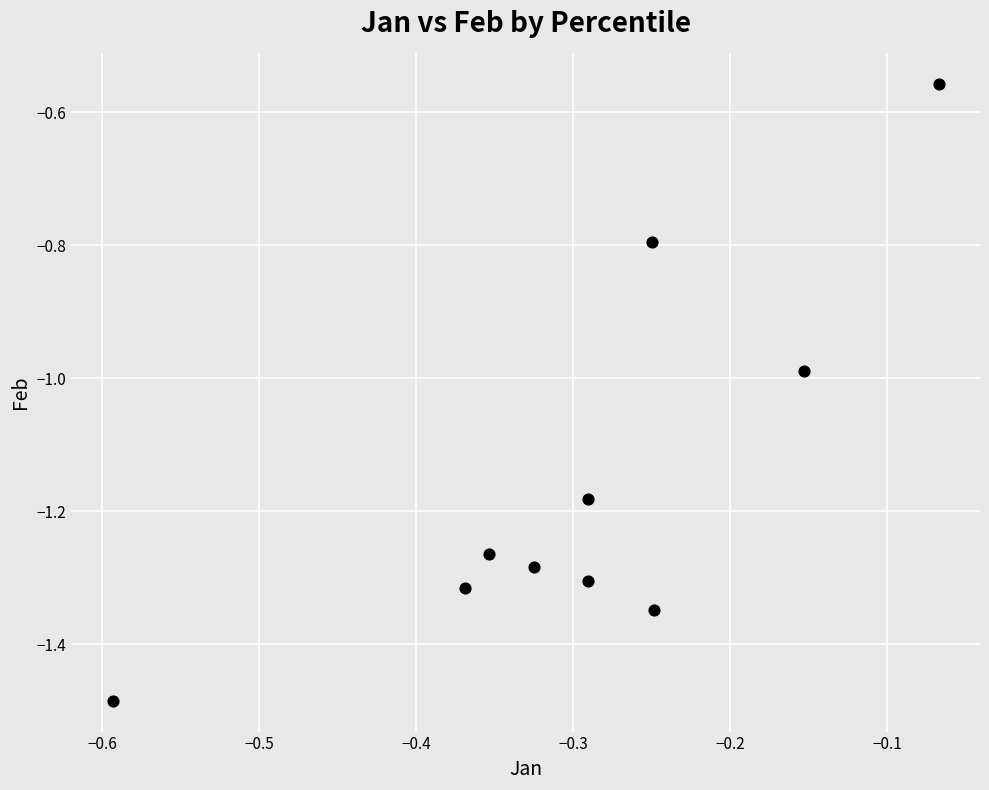

What is the average X value?

-0.3